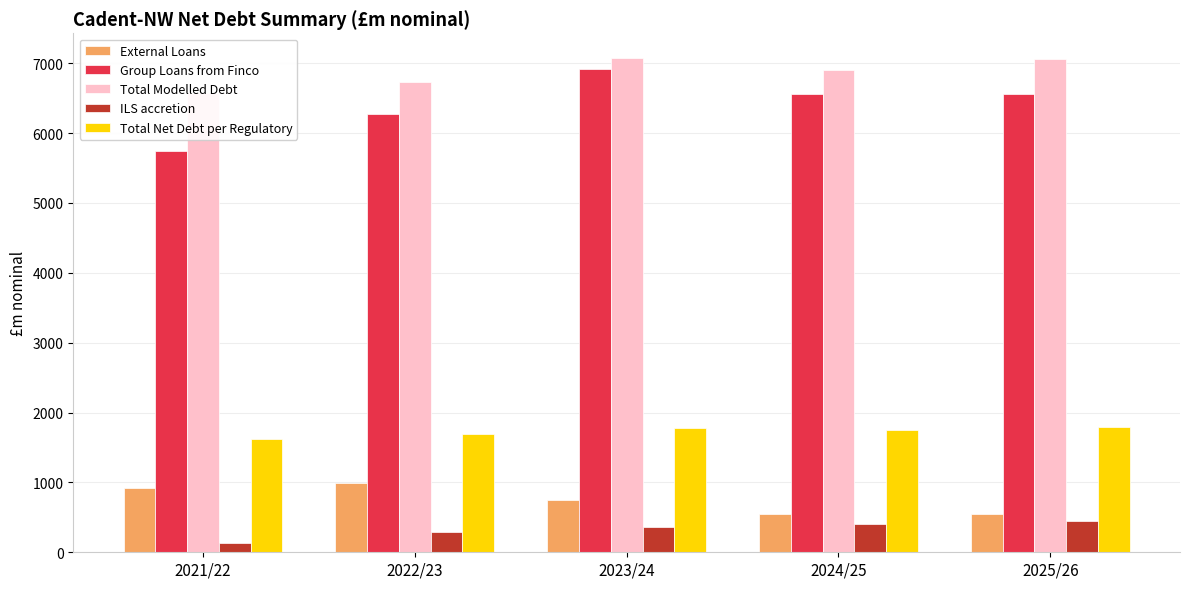

Between 2023/24 and 2024/25, which is larger?

2023/24